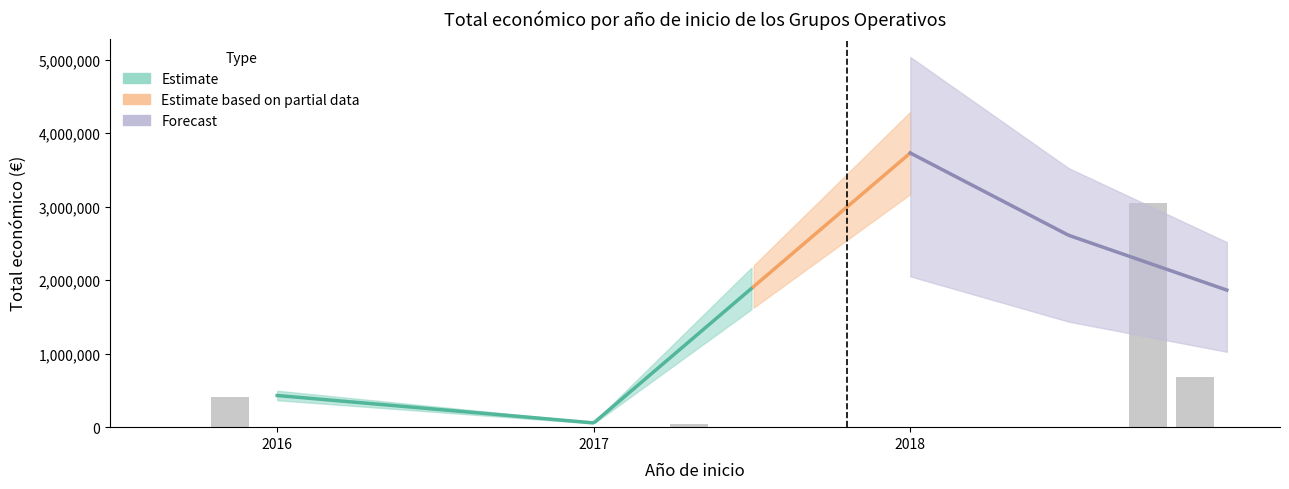

Which label corresponds to the smallest value in the chart?

2017